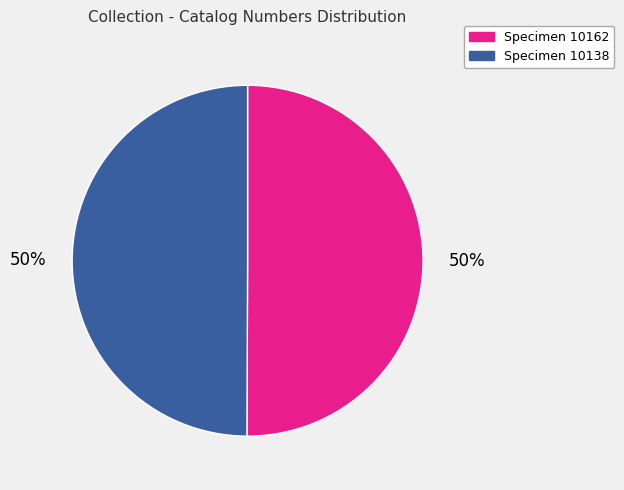

What percentage is the Specimen 10162 slice, to the nearest percent?

50%